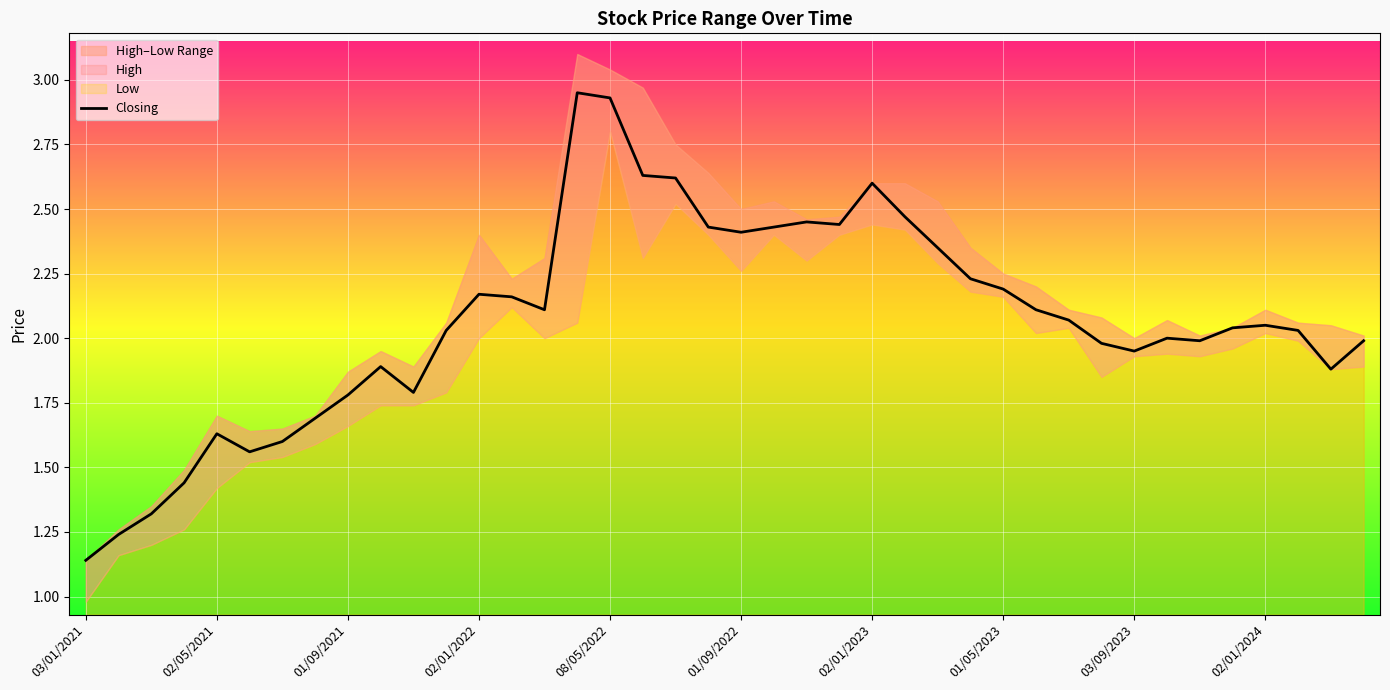

How many points are lower than both their immediate neighbors (excluding endpoints)?

8